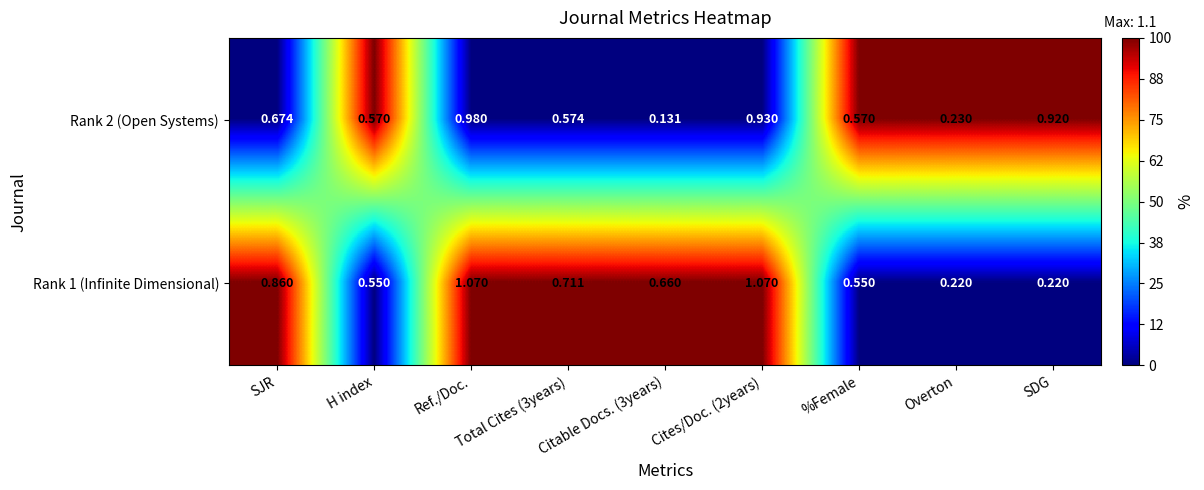

Which series has the largest total across all categories?

Rank 1 (Infinite Dimensional)